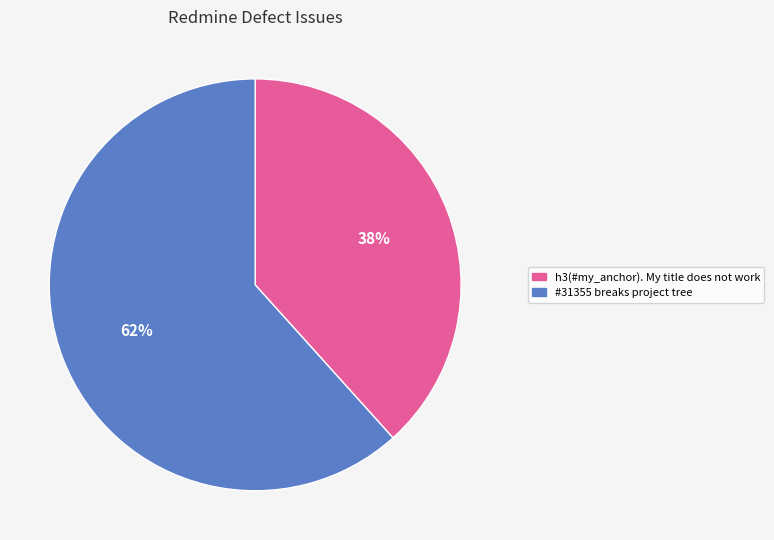

To the nearest percent, what is the average slice percentage?

50%